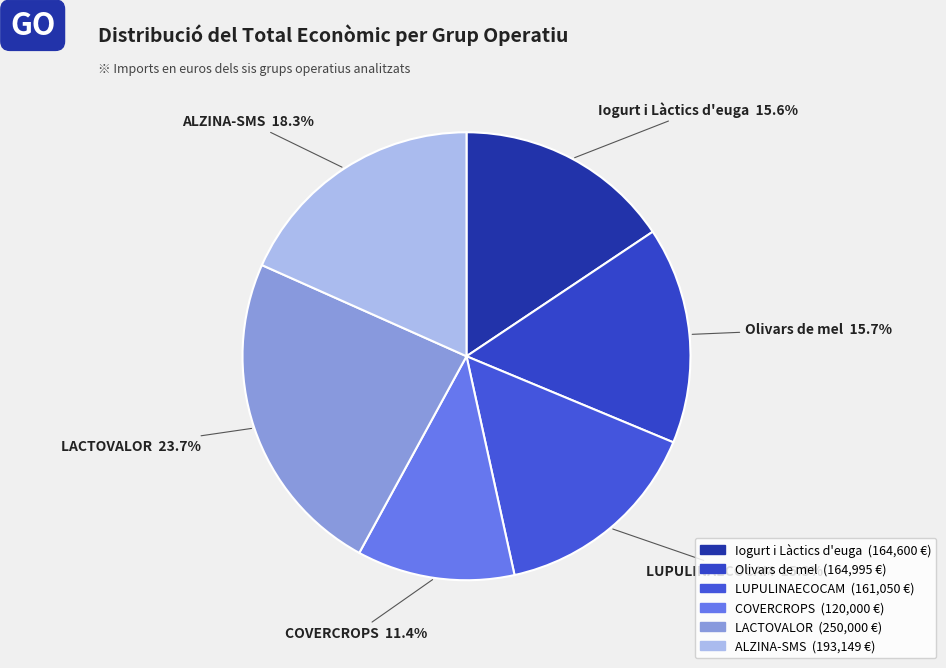

Does Olivars de mel represent more than half of the total?

No